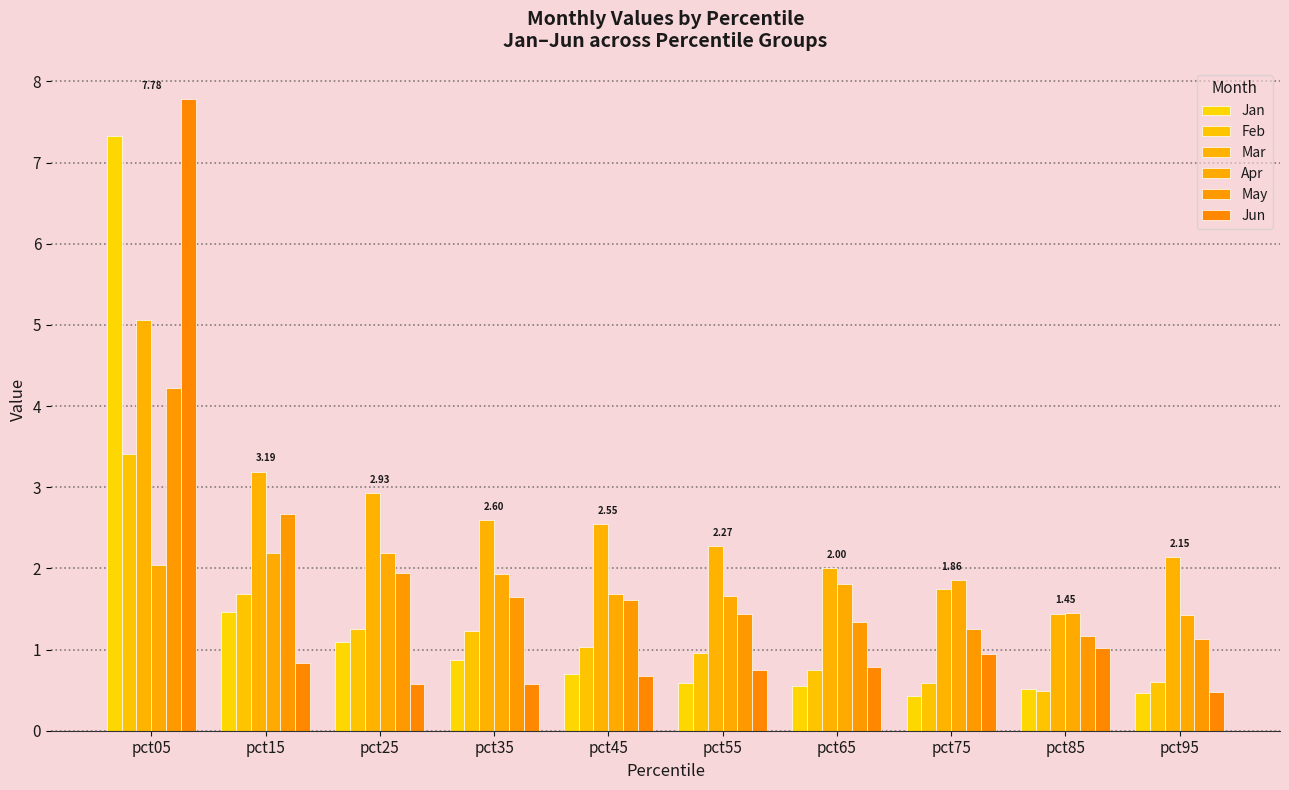

Between pct05 and pct55, which series saw the biggest shift?

Jun